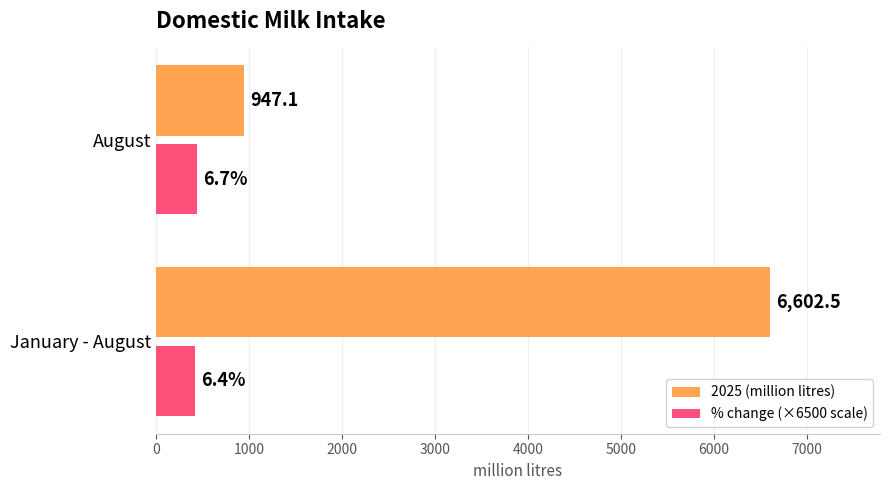

At how many categories does at least one series exceed 2443?

1